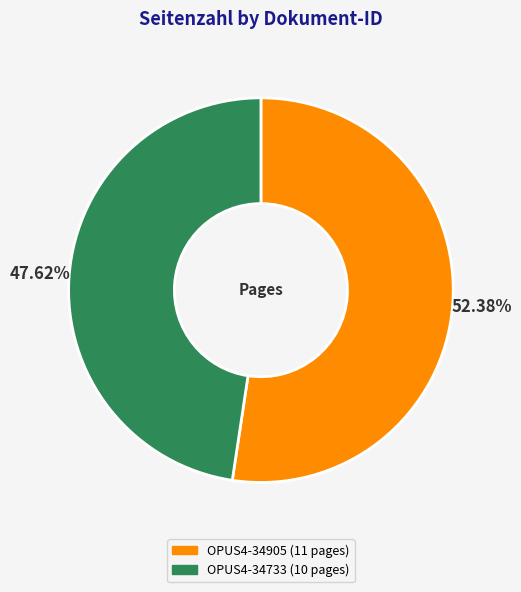

How many slices are in this pie chart?

2